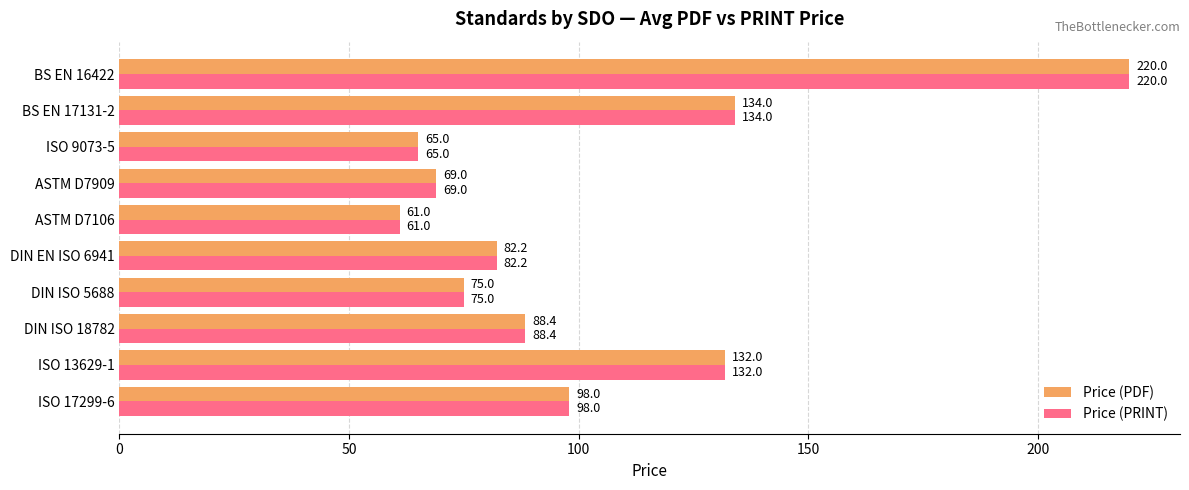

What is the difference between the maximum and minimum values in the Price (PRINT) series?

159.0